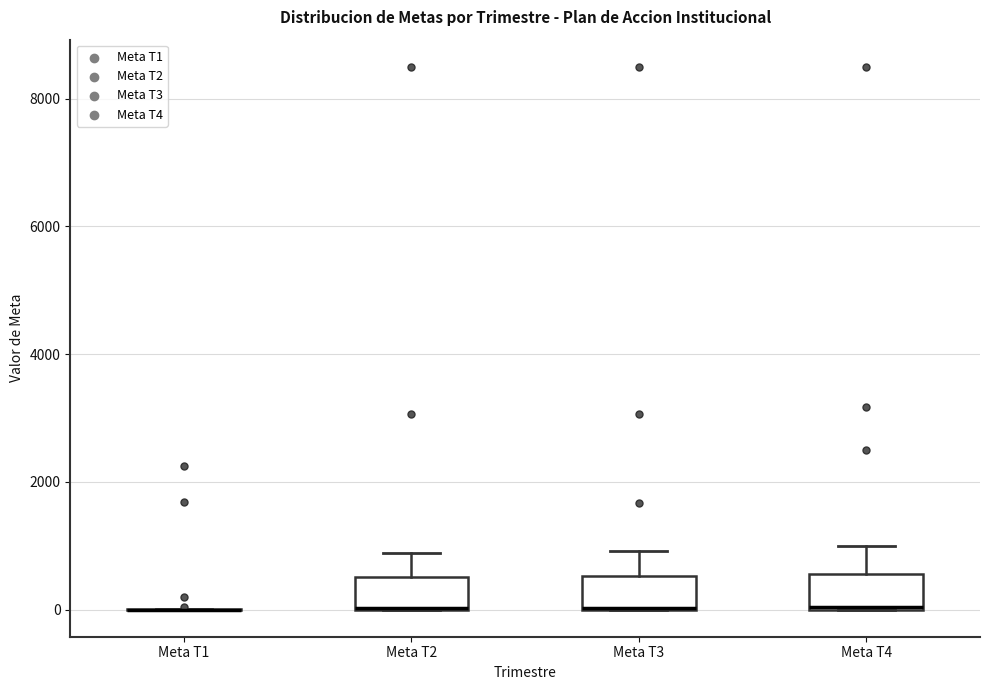

Where does the upper whisker of the box for Meta T2 end on the y-axis? The values are not printed on the chart, so give them approximately, as read against the axis.

800